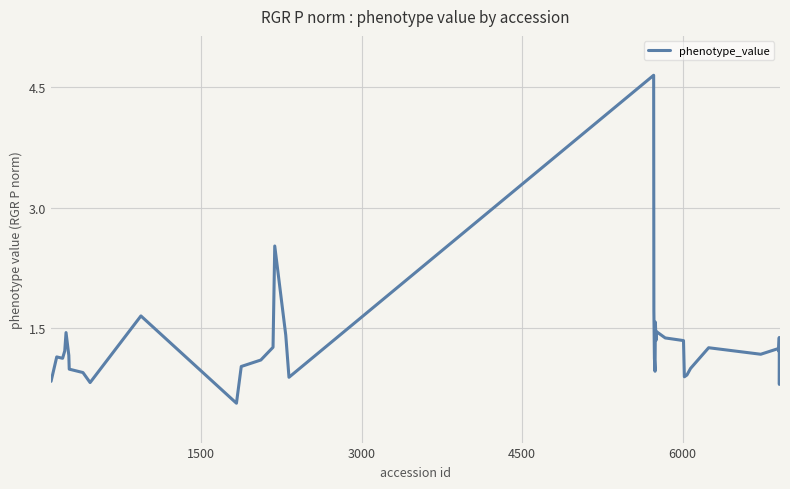

What is the minimum value shown in the chart?

0.6